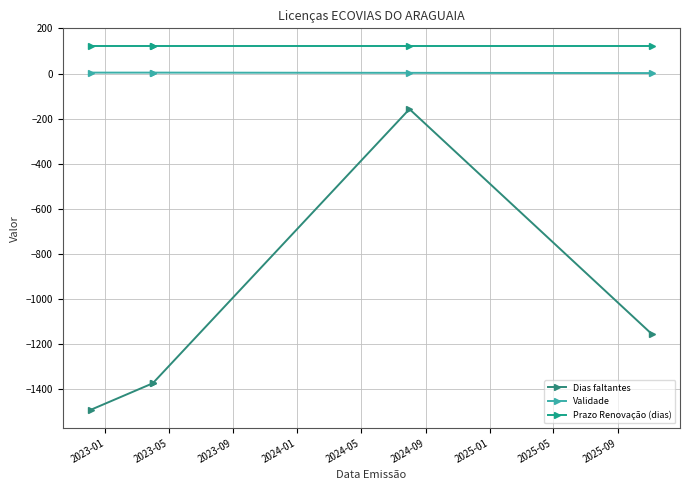

What is the sum of all Validade values?

17